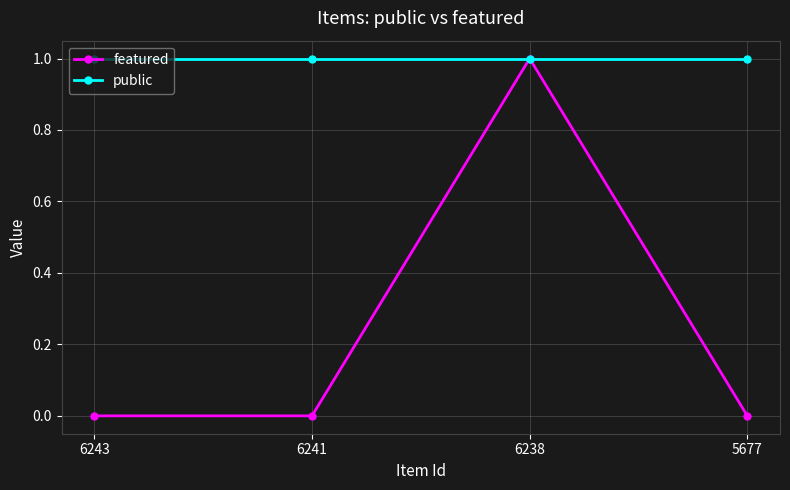

What are all the series names shown in the legend?

featured, public